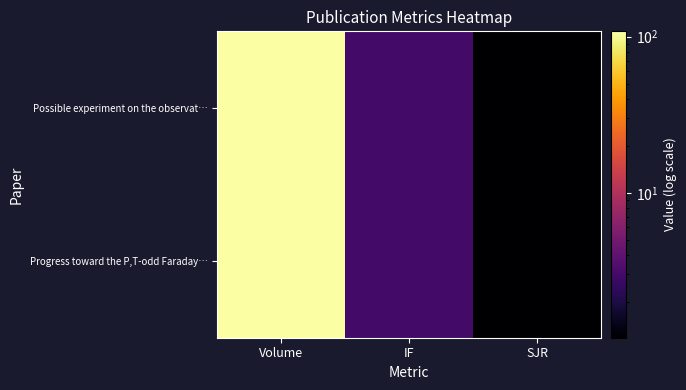

What is the smallest value displayed?

1.2